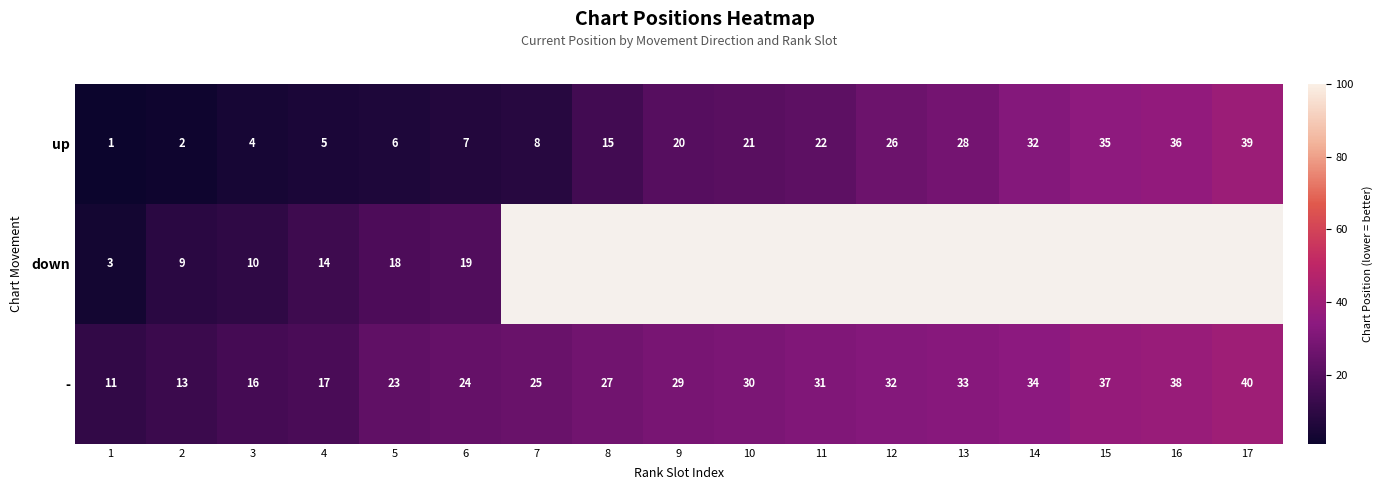

At which category is the sum across all series the highest?

6